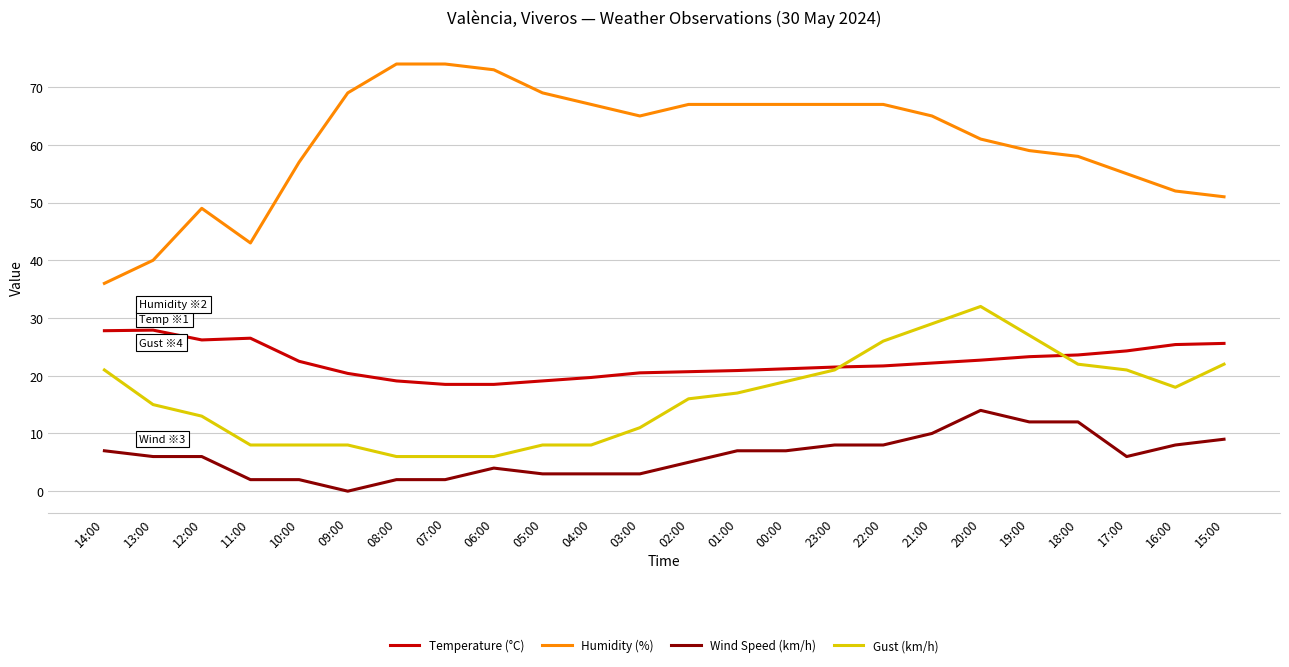

At 02:00, list the series in order from smallest to largest.

Wind Speed (km/h), Gust (km/h), Temperature (°C), Humidity (%)